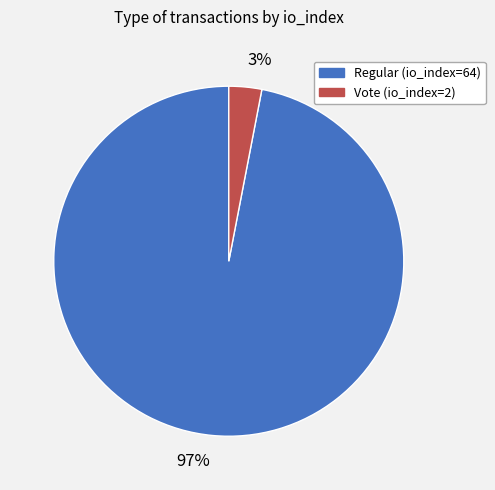

To the nearest percent, what is the difference between the largest and smallest slice percentages?

94%